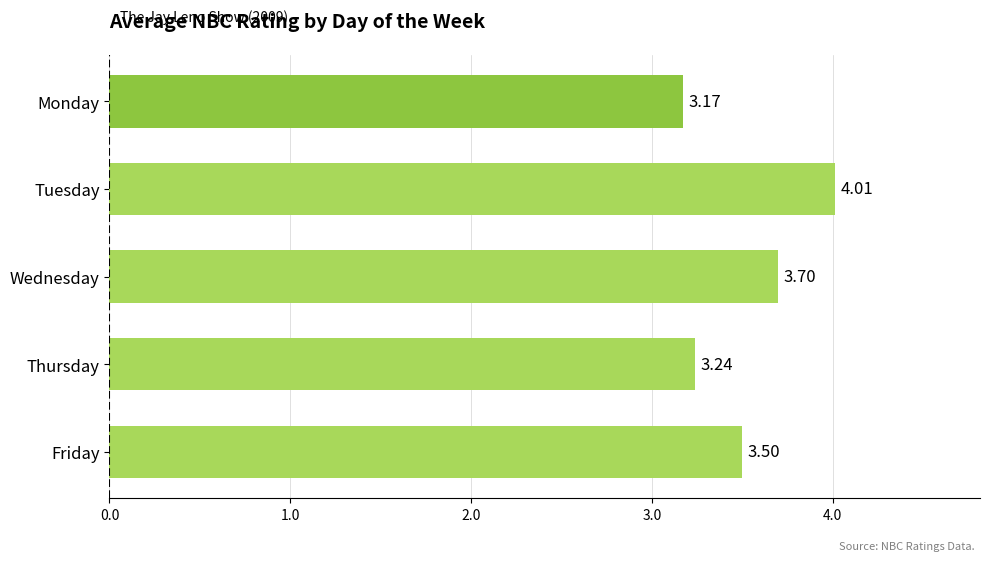

What is the change in value from Tuesday to Wednesday?

-0.3